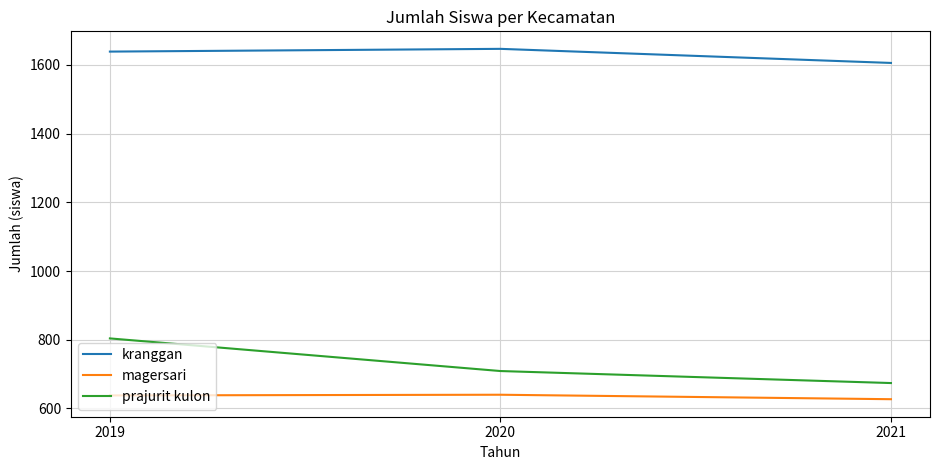

What are all the series names shown in the legend?

kranggan, magersari, prajurit kulon